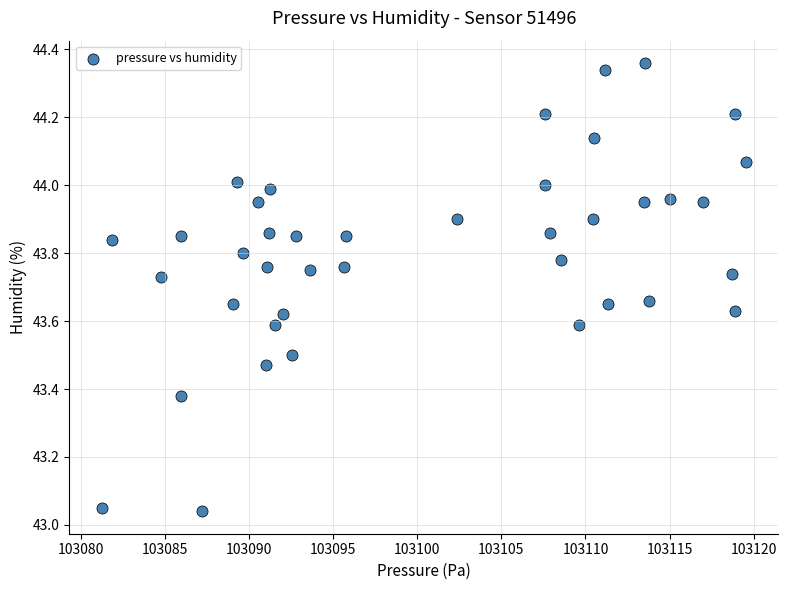

What is the range of Y values (max minus min)?

1.3